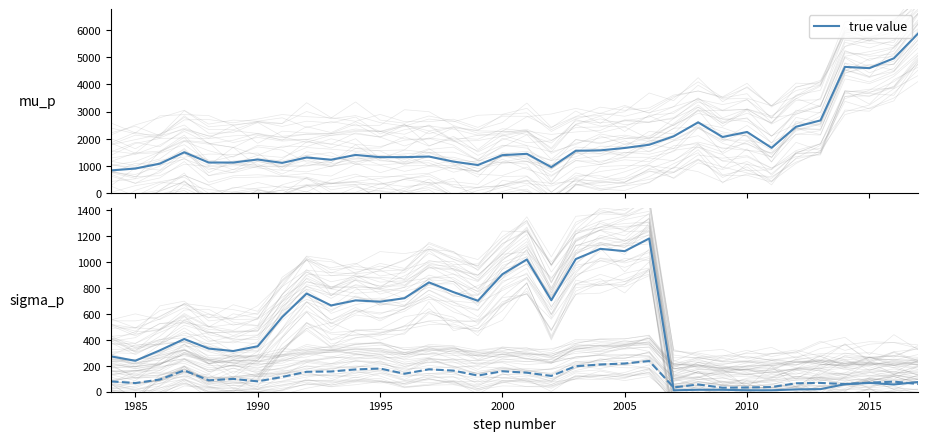

What is the minimum value for true value?

835